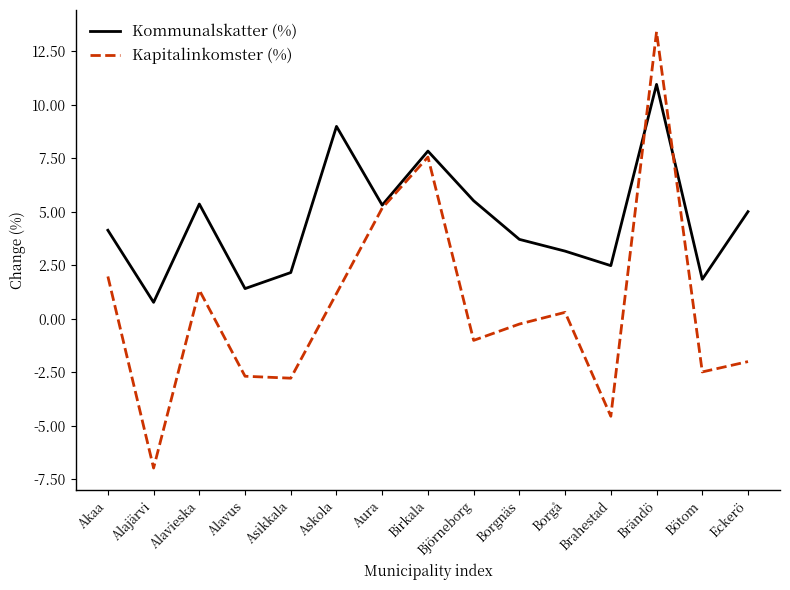

Is it true that Kommunalskatter (%) equals 12.6 at Birkala?

False